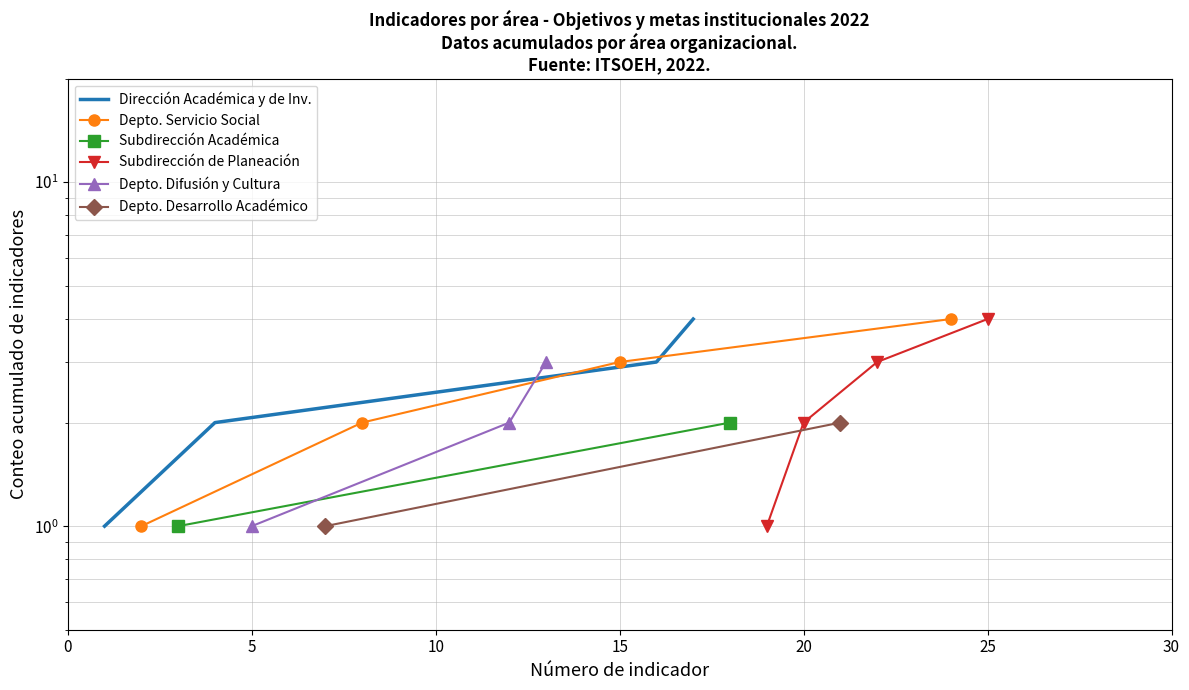

What value does the Departamento de Servicio Social series have at 1?

1